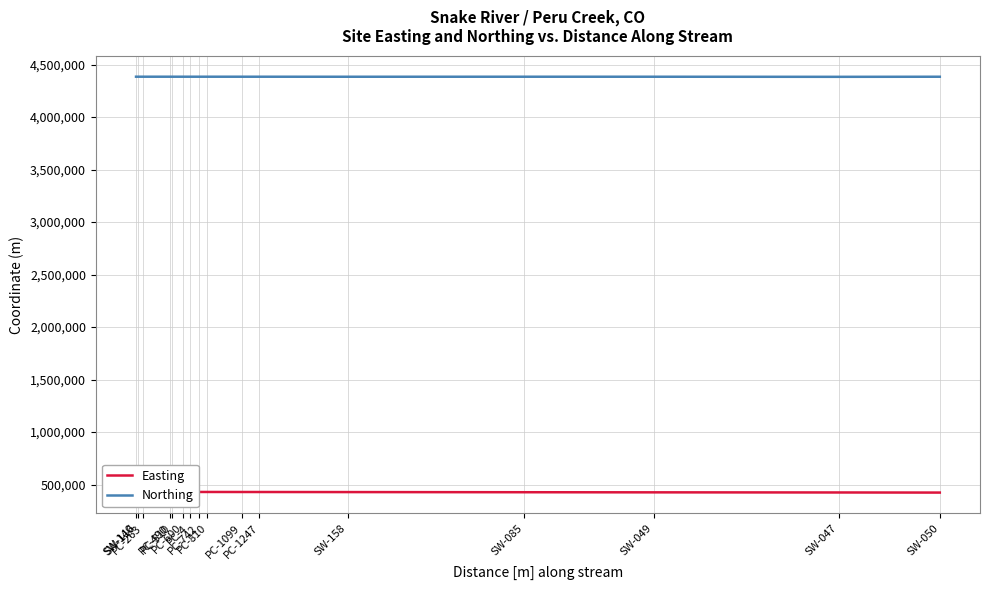

What is the difference between the highest and lowest values at PC-1099?

3954117